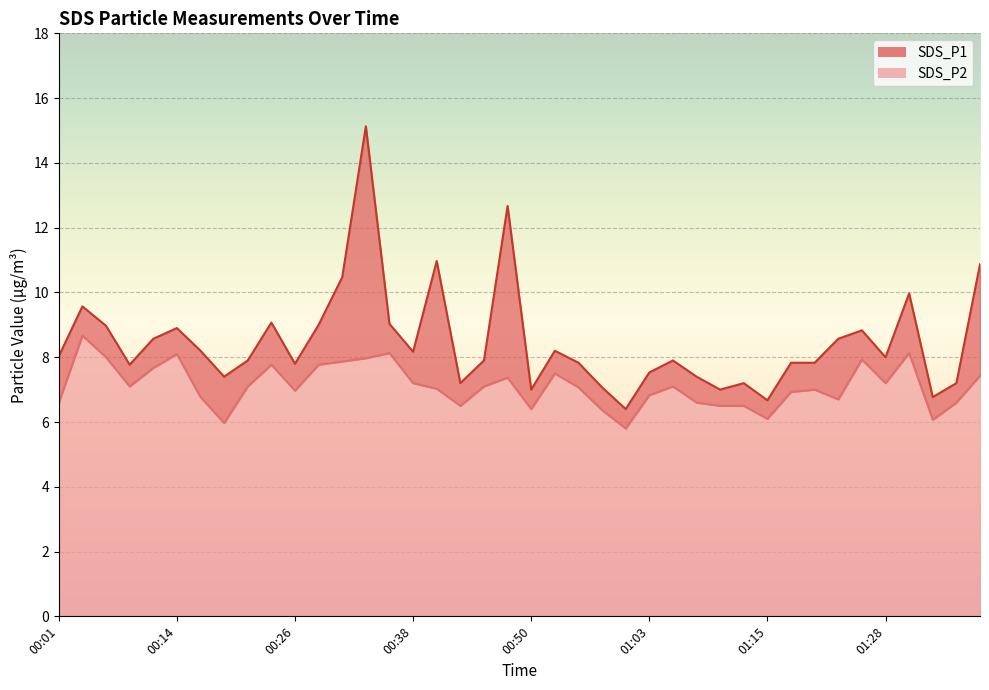

In SDS_P2, how many points are higher than both neighbors (excluding endpoints)?

10